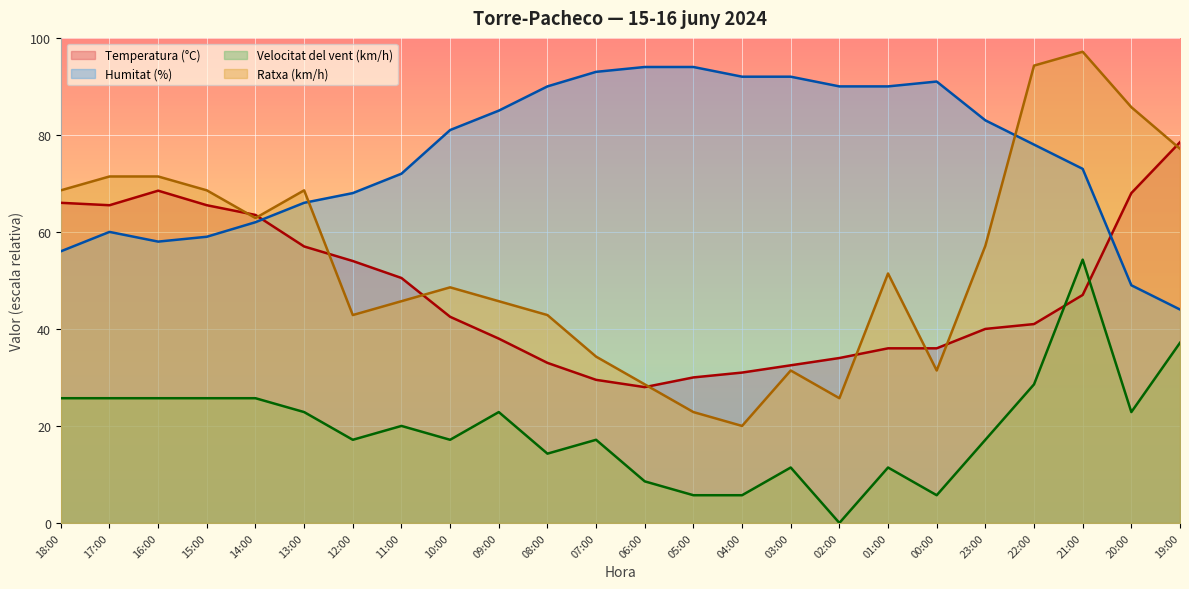

What is the difference between the maximum and minimum values in the Velocitat del vent (km/h) series?

54.3